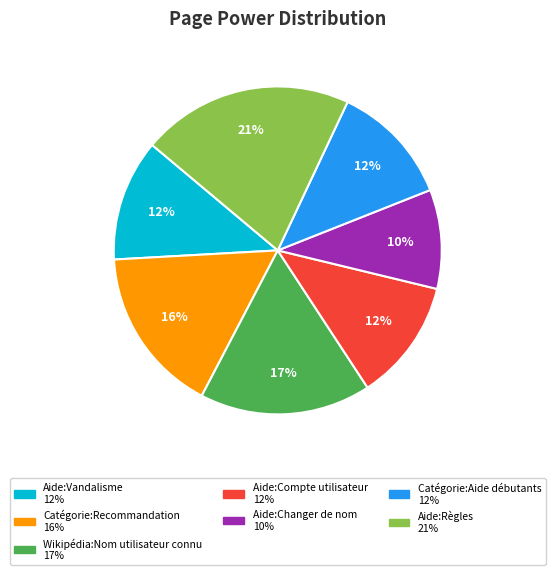

Is there any slice that represents more than half of the pie?

No